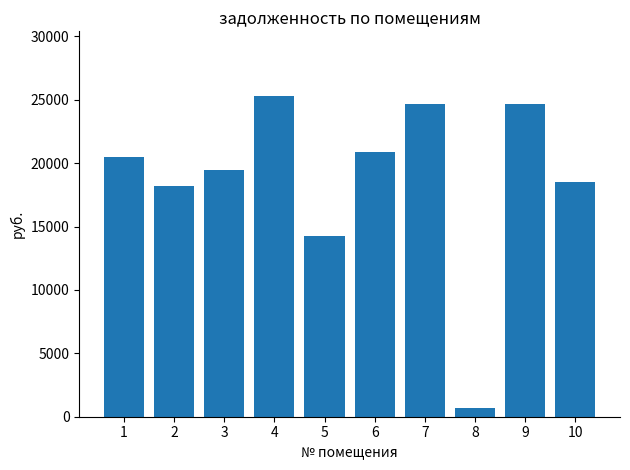

Where does the data first go above 20464?

1